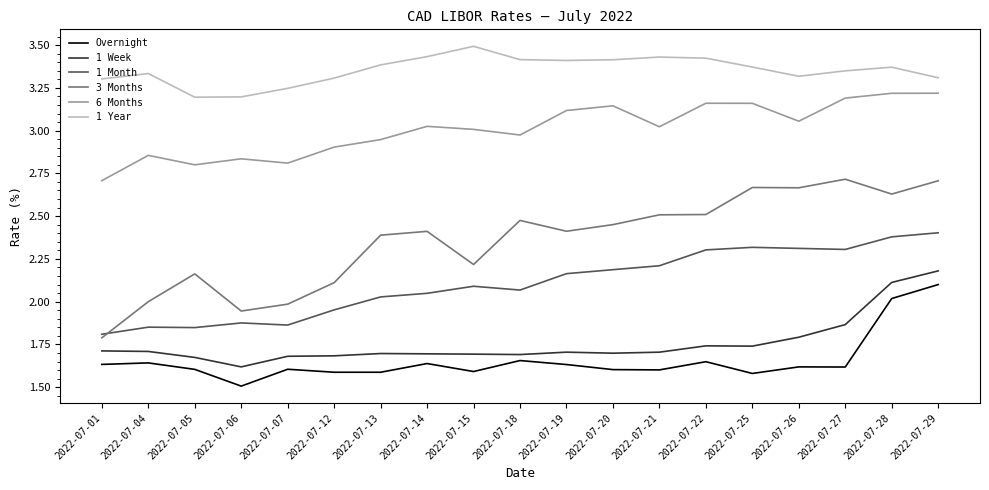

Which series has the largest range (max minus min)?

3 Months